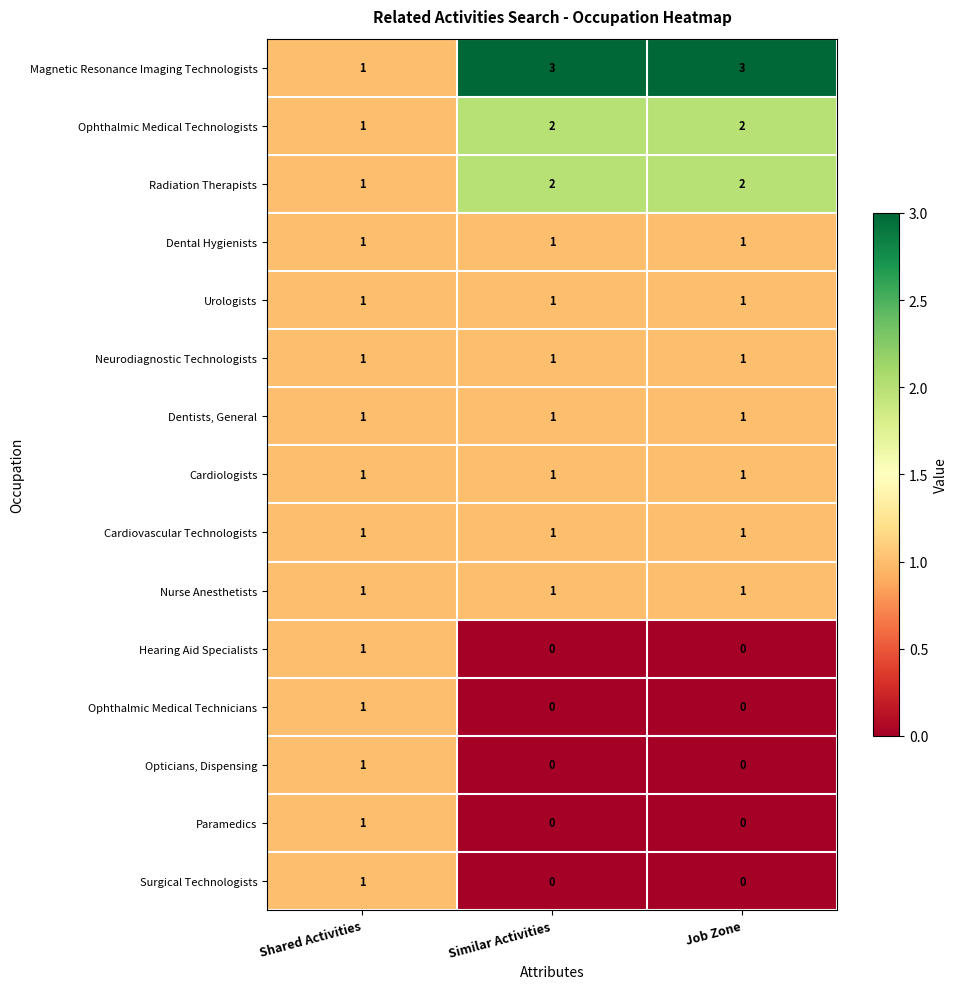

At how many categories does at least one series exceed 0?

3